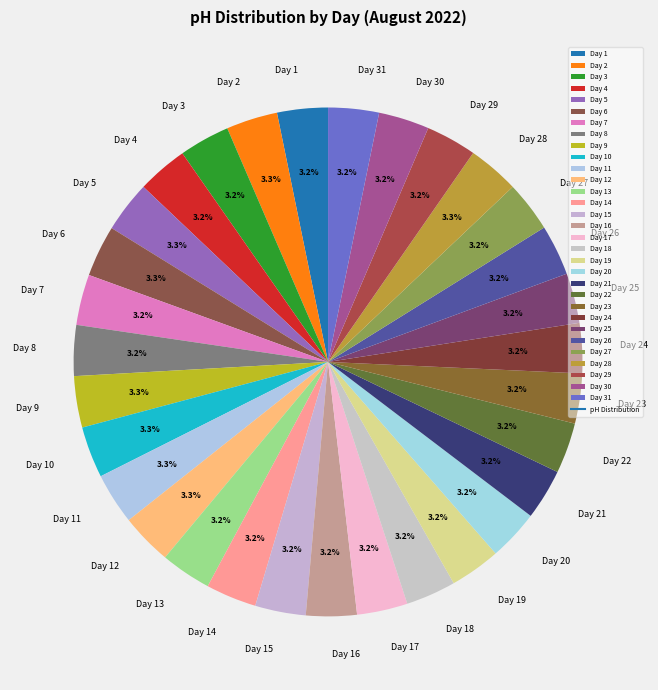

To the nearest percent, what is the combined percentage of Day 21 and Day 26?

6%